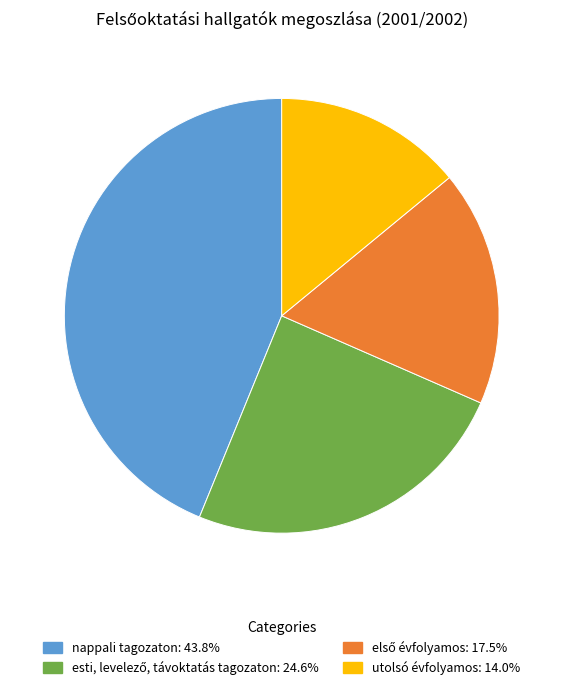

Is the sum of nappali tagozaton and utolsó évfolyamos greater than half?

Yes